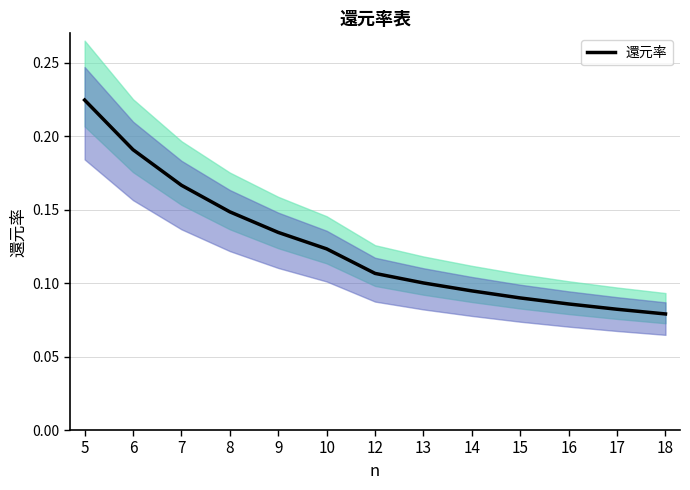

What is the change in value from 5 to 12?

-0.1